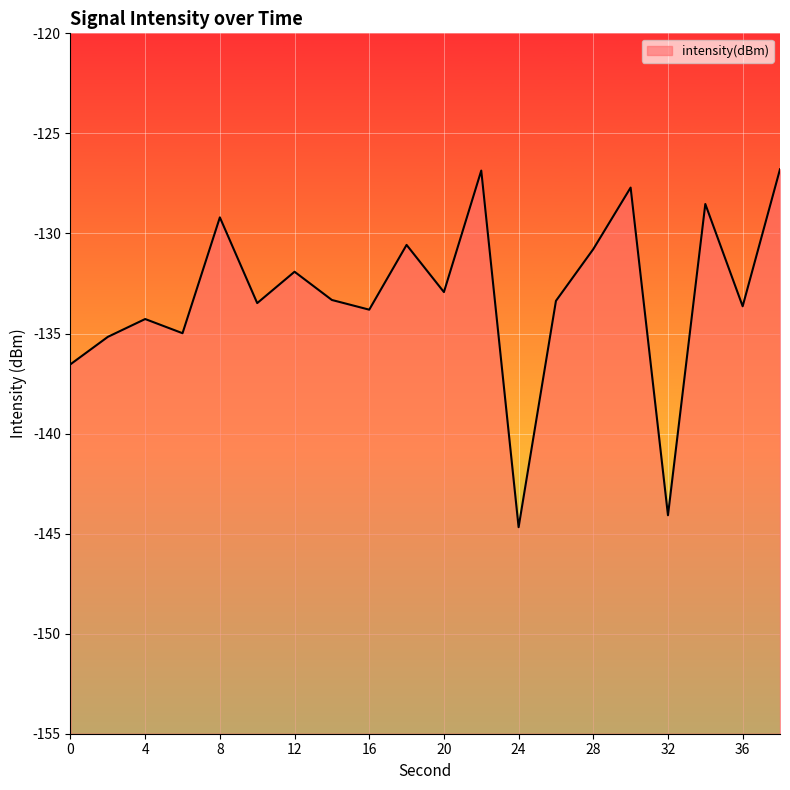

Which has a higher value, 28 or 0?

28